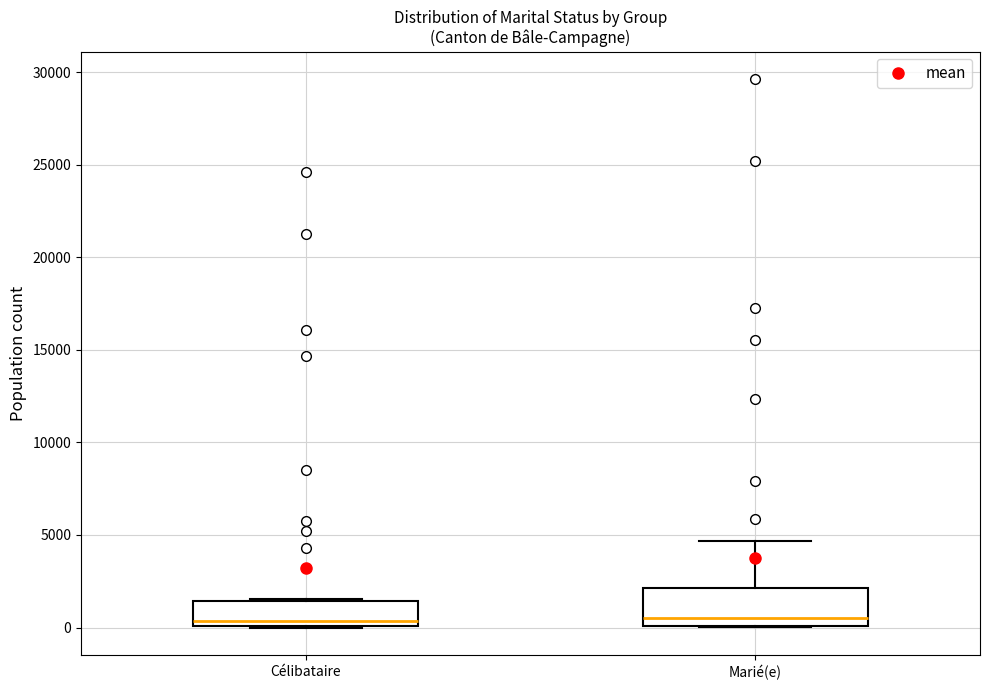

Comparing the boxes themselves (not the whiskers), which one is the tallest?

Marié(e)